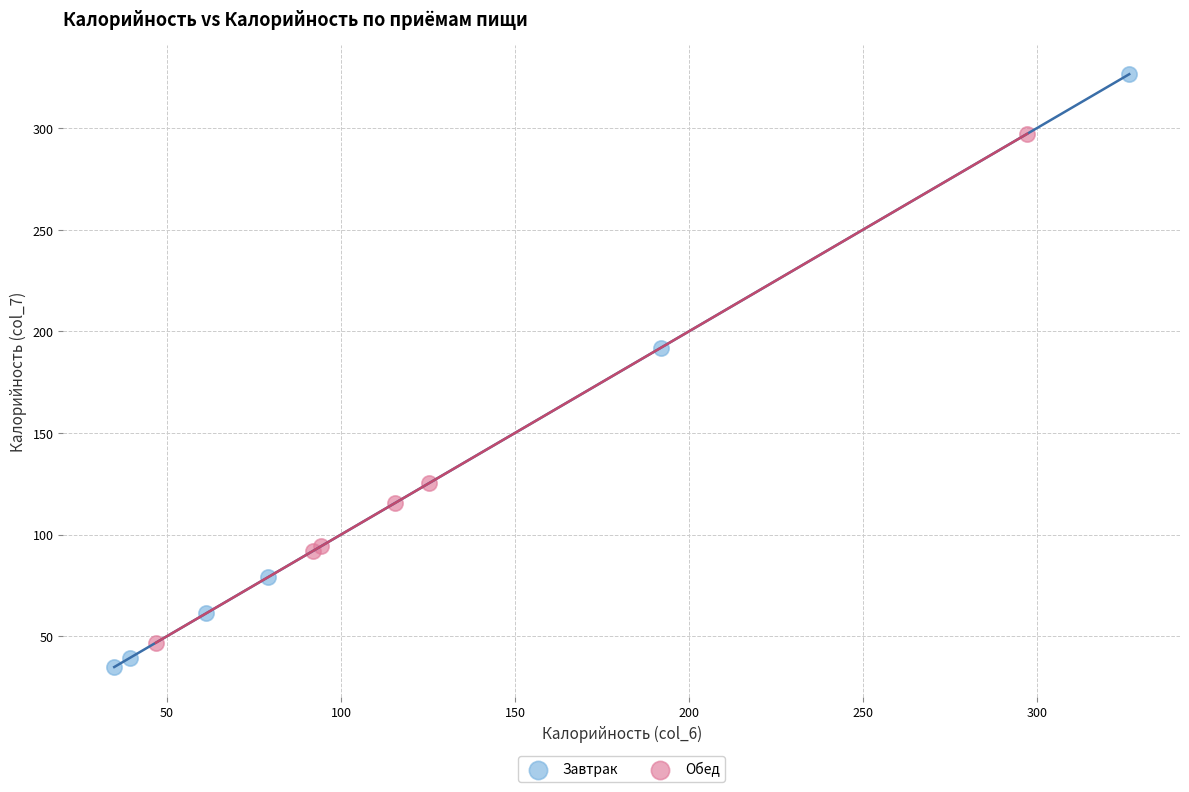

Which series contains the highest Y value?

Завтрак